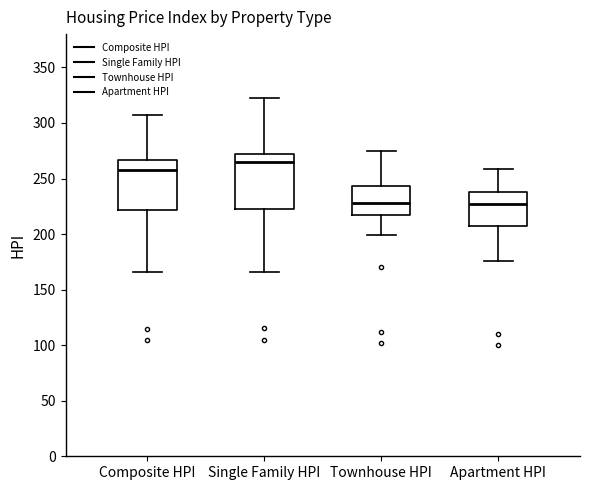

Reading left to right, transcribe this box plot: for each box, give where its median line is, the range the box spans, and where its two whiskers end, as read against the y-axis. The values are not printed on the chart, so give them approximately, as read against the axis.

Composite HPI: median 255, box 220 to 265, whiskers 165 to 305
Single Family HPI: median 265, box 225 to 270, whiskers 165 to 320
Townhouse HPI: median 230, box 220 to 245, whiskers 200 to 275
Apartment HPI: median 225, box 210 to 240, whiskers 175 to 260